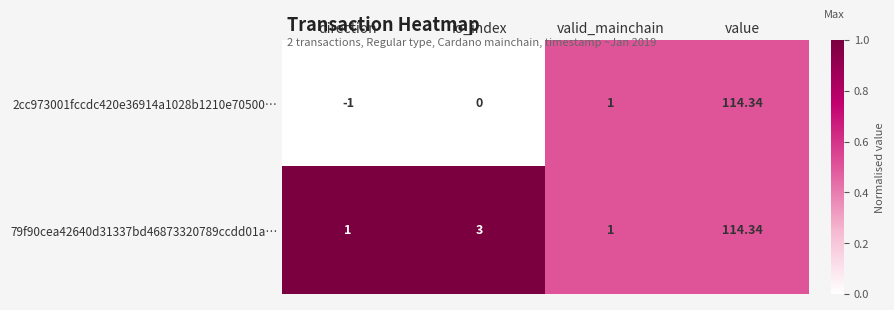

Which label corresponds to the smallest value in the chart?

direction